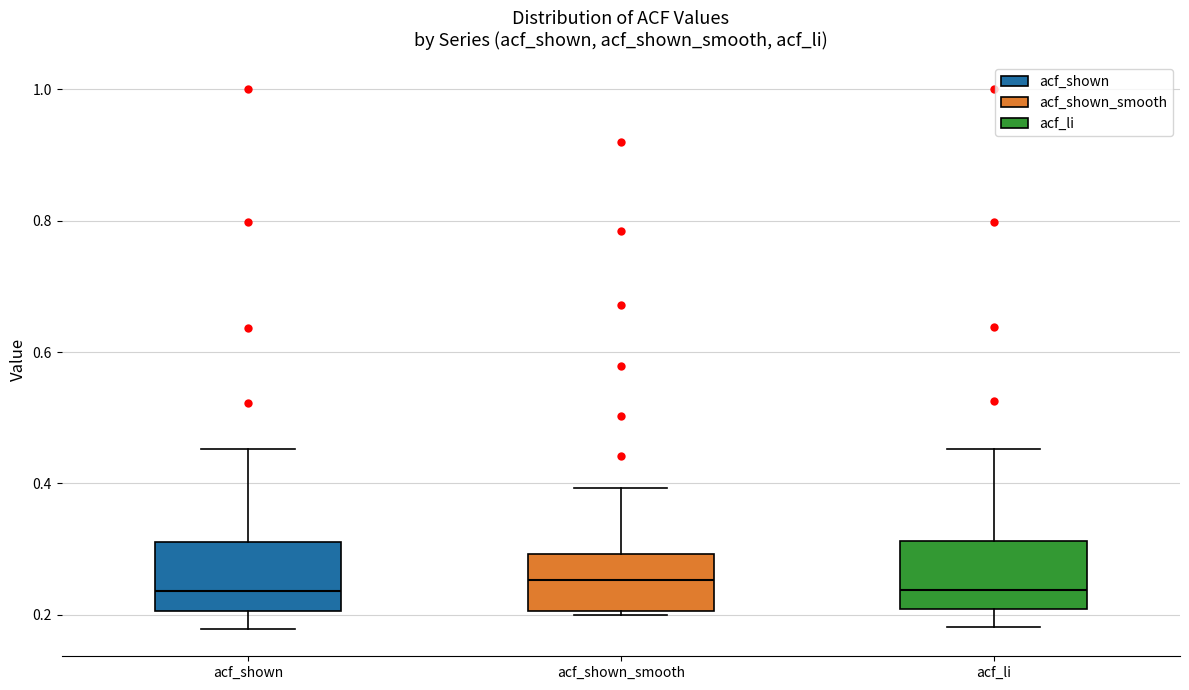

Reading left to right, transcribe this box plot: for each box, give where its median line is, the range the box spans, and where its two whiskers end, as read against the y-axis. The values are not printed on the chart, so give them approximately, as read against the axis.

acf_shown: median 0.24, box 0.20 to 0.32, whiskers 0.18 to 0.46
acf_shown_smooth: median 0.26, box 0.20 to 0.30, whiskers 0.20 (just below the box's lower edge) to 0.40
acf_li: median 0.24, box 0.20 to 0.32, whiskers 0.18 to 0.46